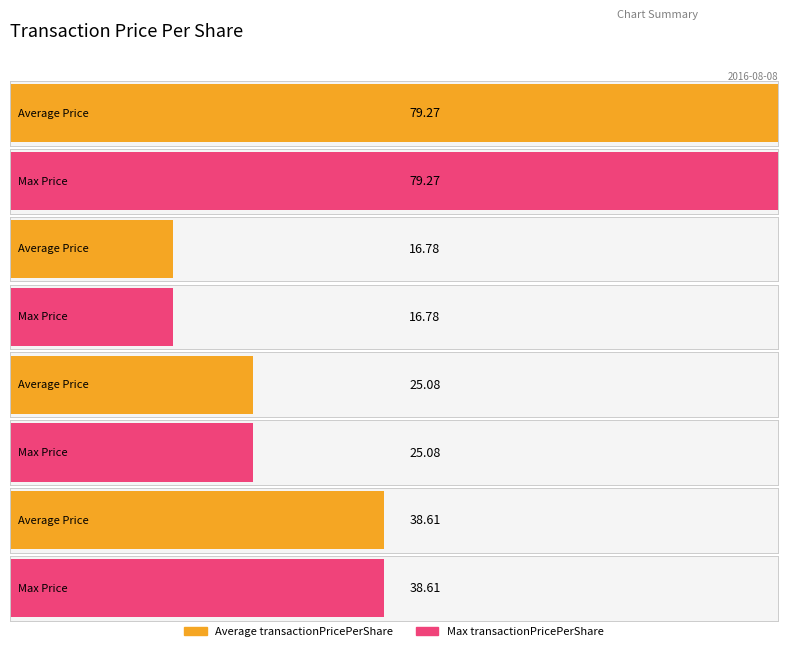

True or false: retd21 has a value of 1.6 at 2008-07-24.

False